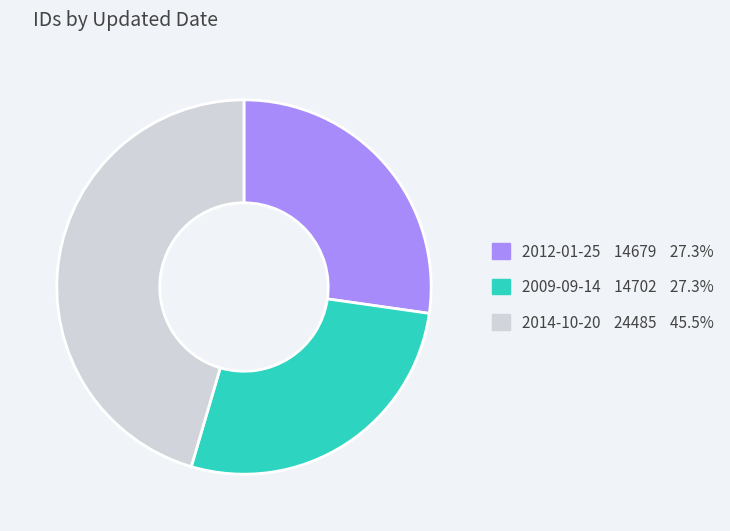

Do 2014-10-20 and 2009-09-14 together represent more than half of the pie?

Yes